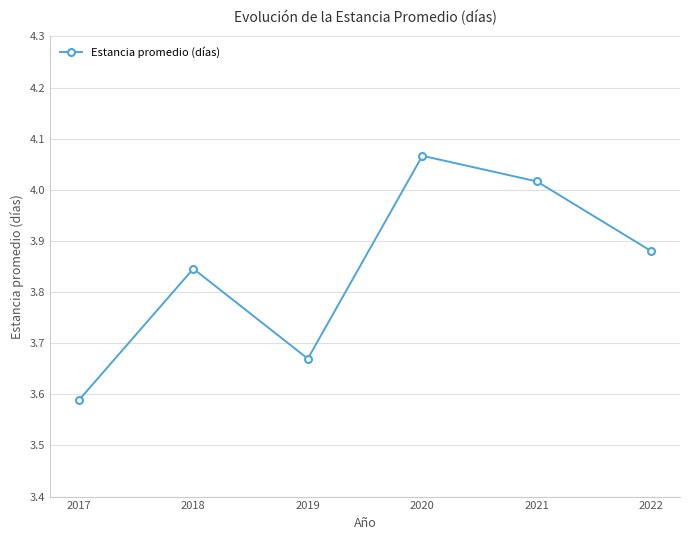

The value at 2018 is 1.1. True or false?

False